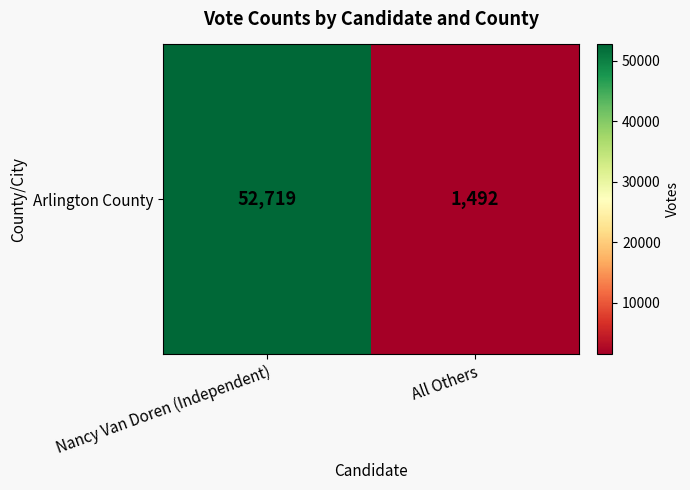

What is the approximate value at Nancy Van Doren (Independent), to the nearest 50?

52700